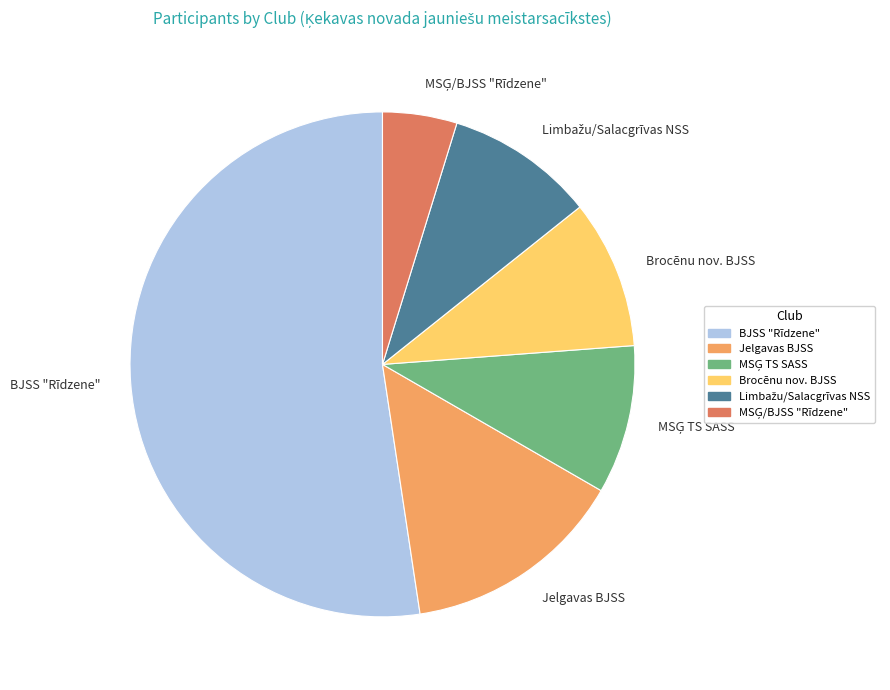

Approximately how many times larger is the value at BJSS "Rīdzene" compared to Brocēnu nov. BJSS?

5.5